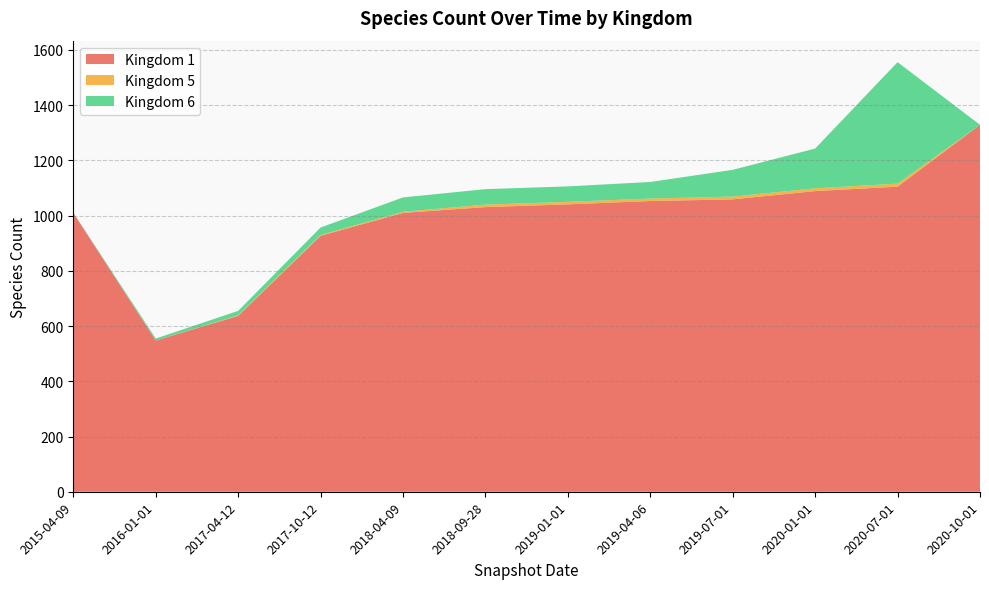

Reading left to right, extract all data points from this chart.

Kingdom 1: 2015-04-09=1010	2016-01-01=548	2017-04-12=637	2017-10-12=927	2018-04-09=1010	2018-09-28=1031	2019-01-01=1041	2019-04-06=1053	2019-07-01=1059	2020-01-01=1089	2020-07-01=1105	2020-10-01=1329
Kingdom 5: 2015-04-09=0	2016-01-01=0	2017-04-12=2	2017-10-12=3	2018-04-09=4	2018-09-28=9	2019-01-01=9	2019-04-06=9	2019-07-01=10	2020-01-01=10	2020-07-01=11	2020-10-01=0
Kingdom 6: 2015-04-09=1	2016-01-01=7	2017-04-12=16	2017-10-12=27	2018-04-09=52	2018-09-28=56	2019-01-01=56	2019-04-06=60	2019-07-01=97	2020-01-01=144	2020-07-01=440	2020-10-01=0